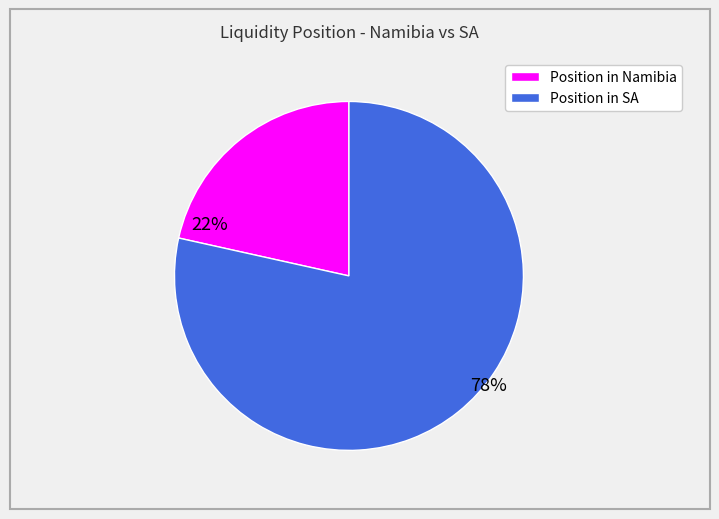

What is the majority slice?

Position in SA